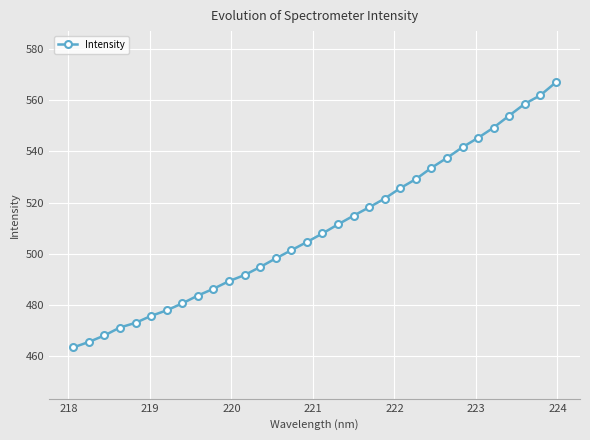

What is the value of the 3rd point from the left?

468.1